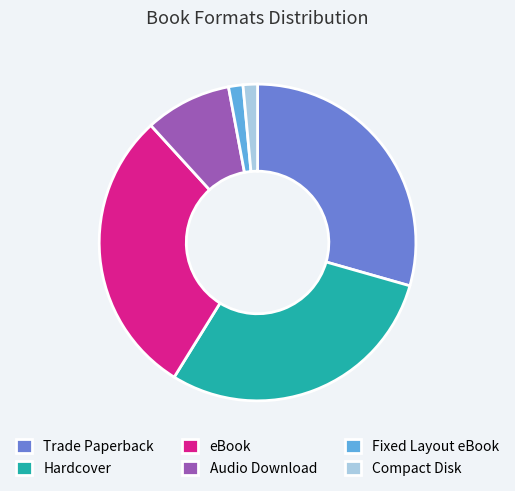

Approximately how many times larger is the value at Trade Paperback compared to Hardcover?

1.0